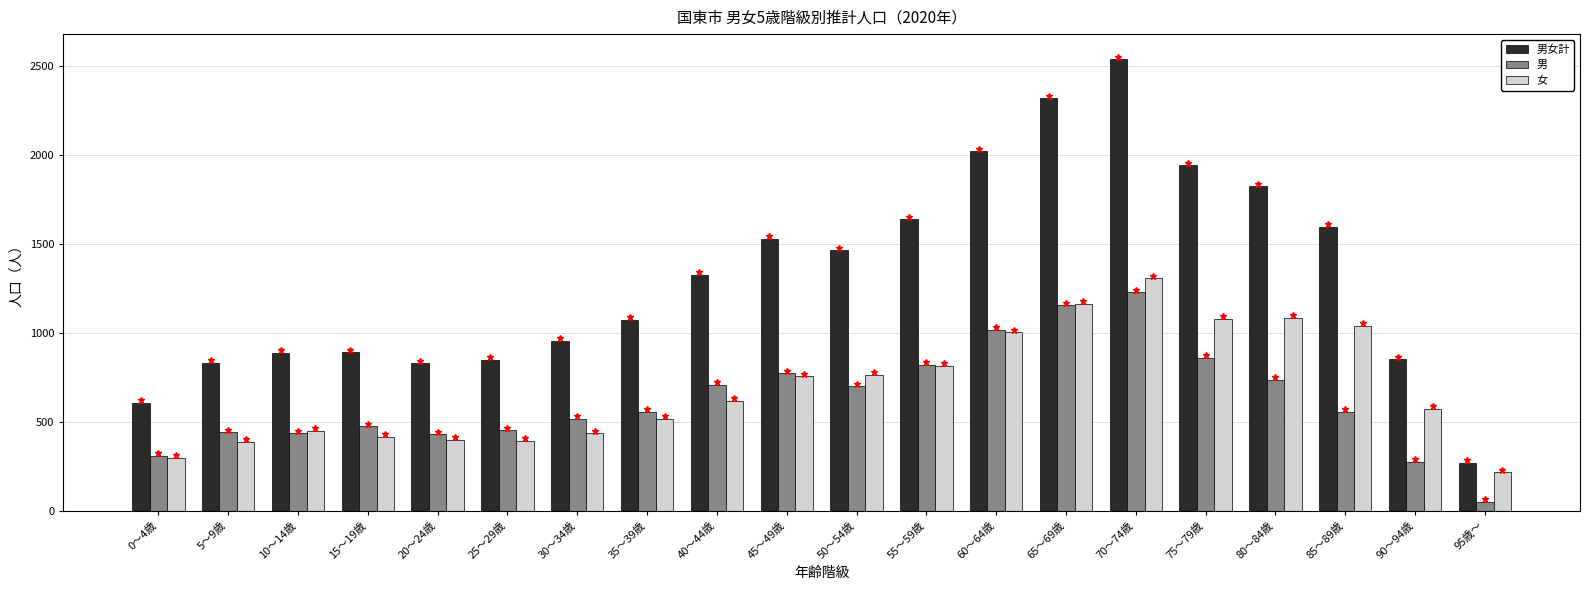

What is the sum of all 男 values?

12504